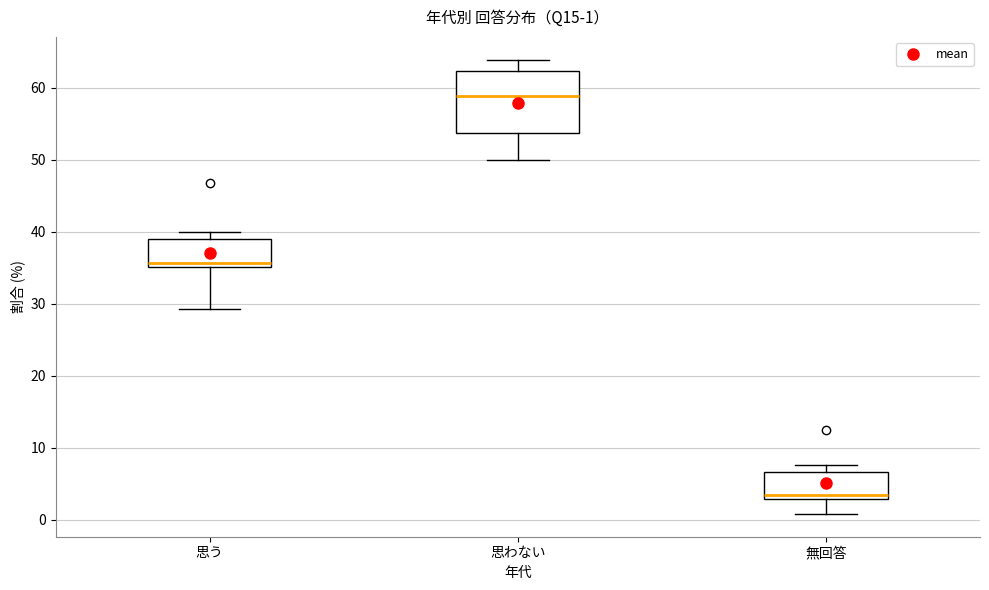

Comparing the boxes themselves (not the whiskers), which one is the tallest?

思わない